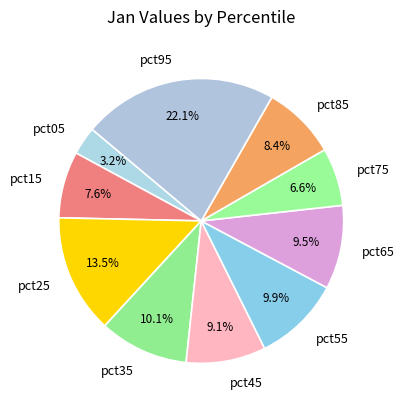

Does pct75 represent more than half of the total?

No